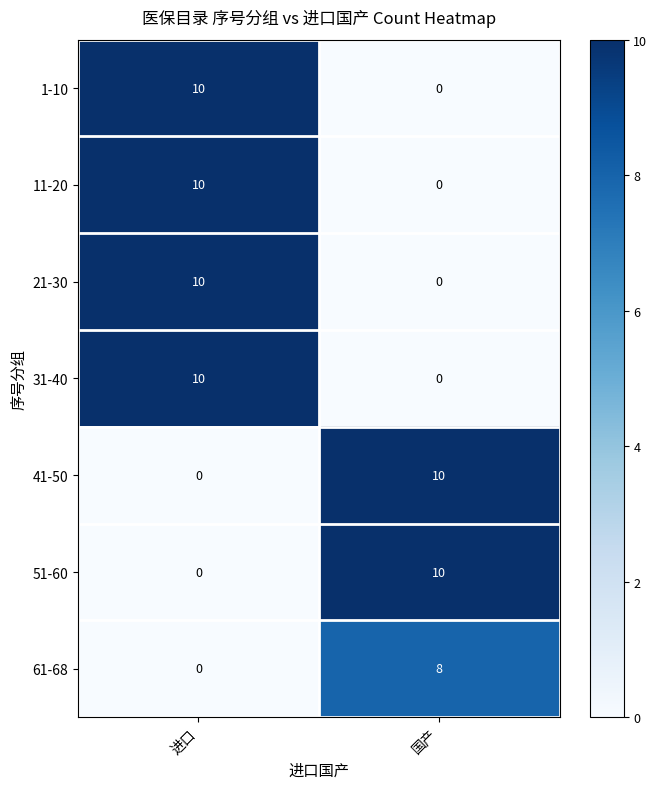

What is the sum of the 61-68 values at 国产 and 进口?

8